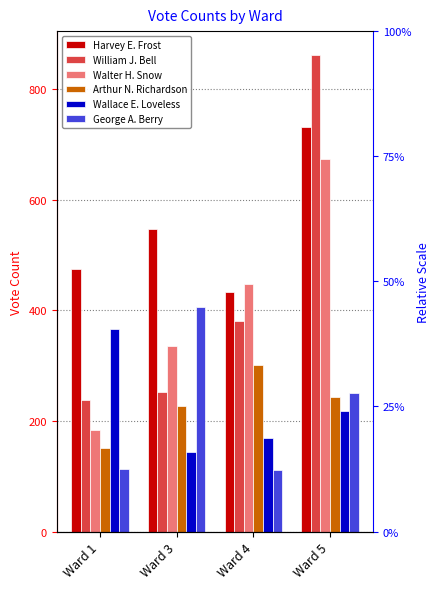

List the labels in order of William J. Bell value, smallest first.

Ward 1, Ward 3, Ward 4, Ward 5